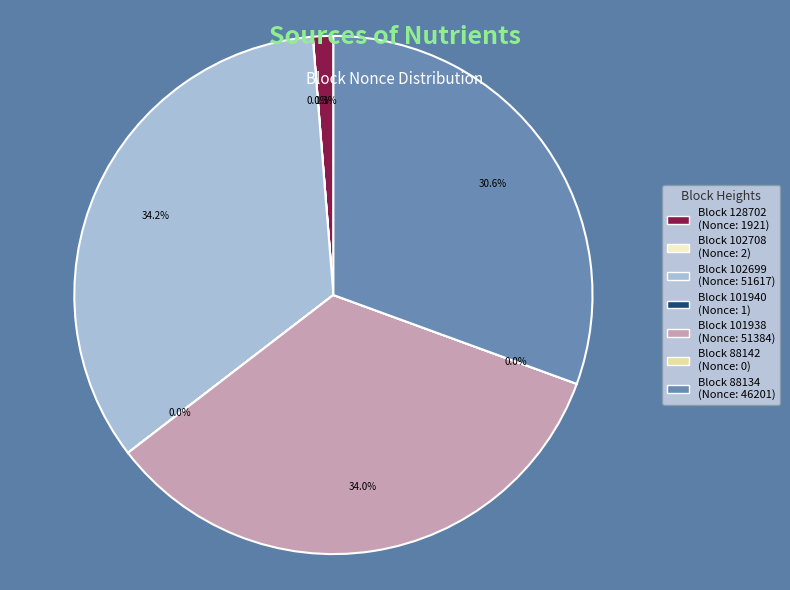

Is there a majority slice in this chart?

No